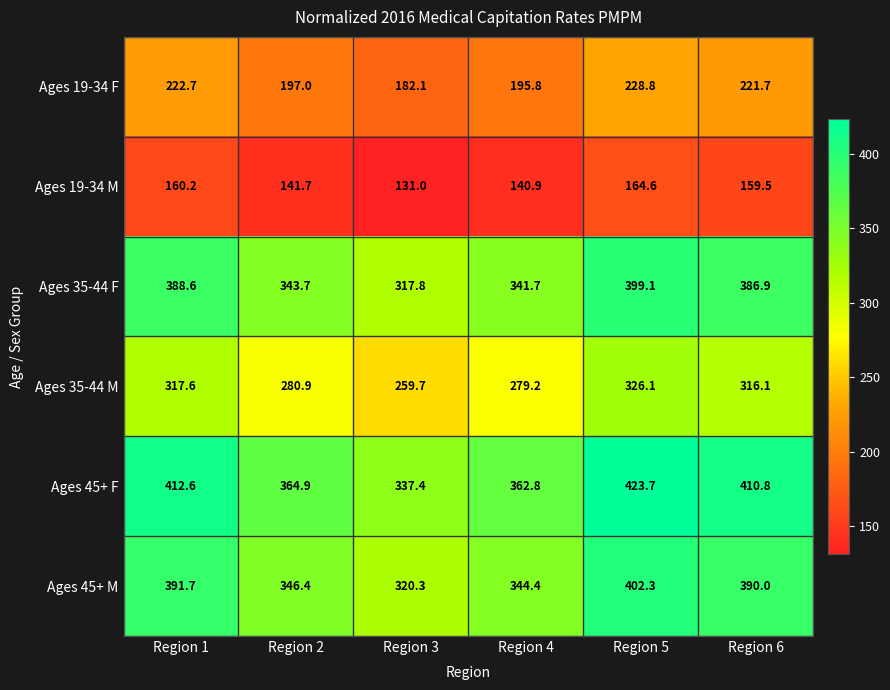

Is it true that Ages 35-44 F equals 713.3 at Region 5?

False